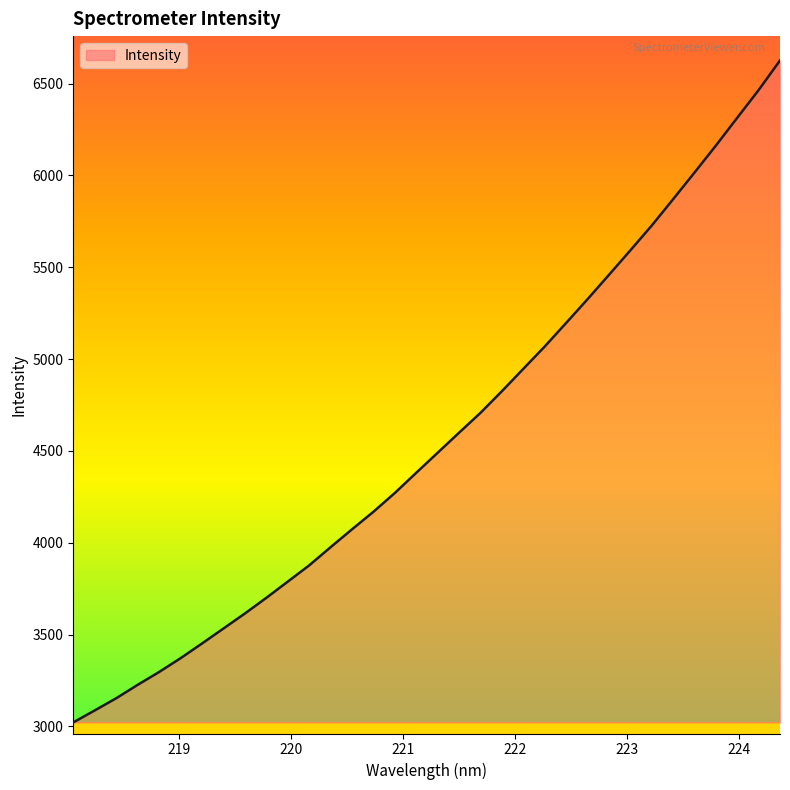

What is the smallest value displayed?

3022.0